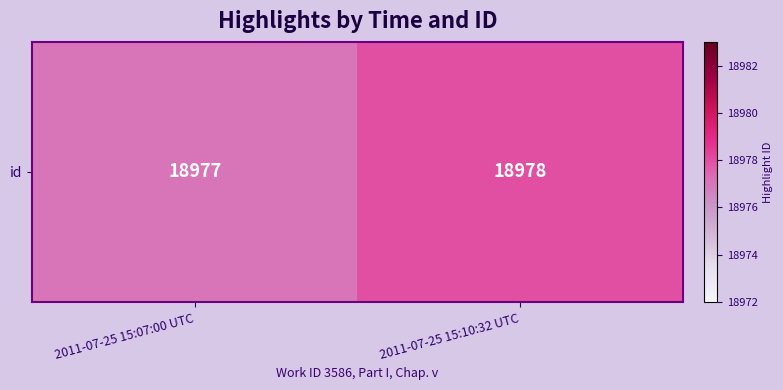

What is the smallest value displayed?

18977